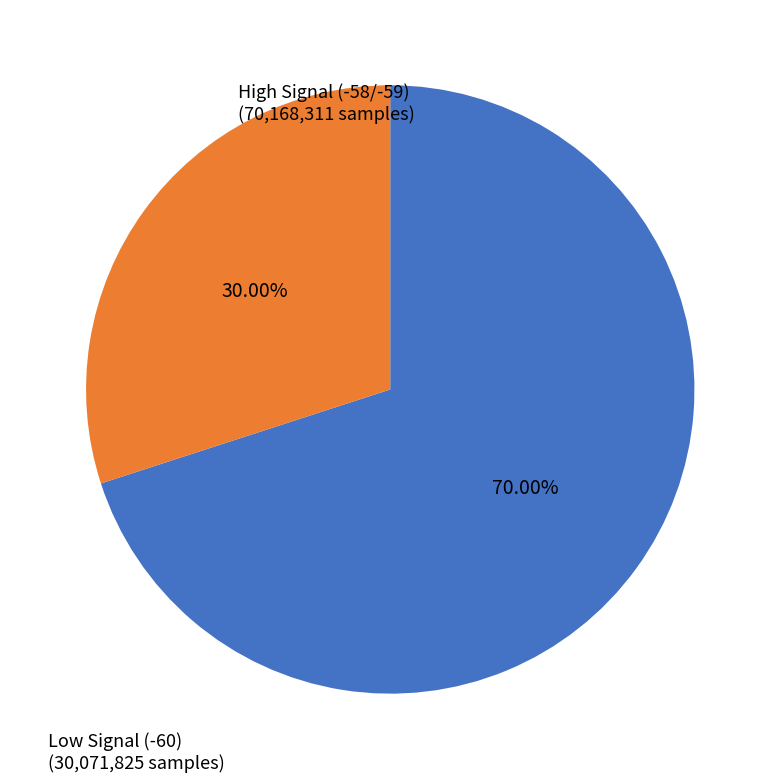

To the nearest percent, what is the average slice percentage?

50%